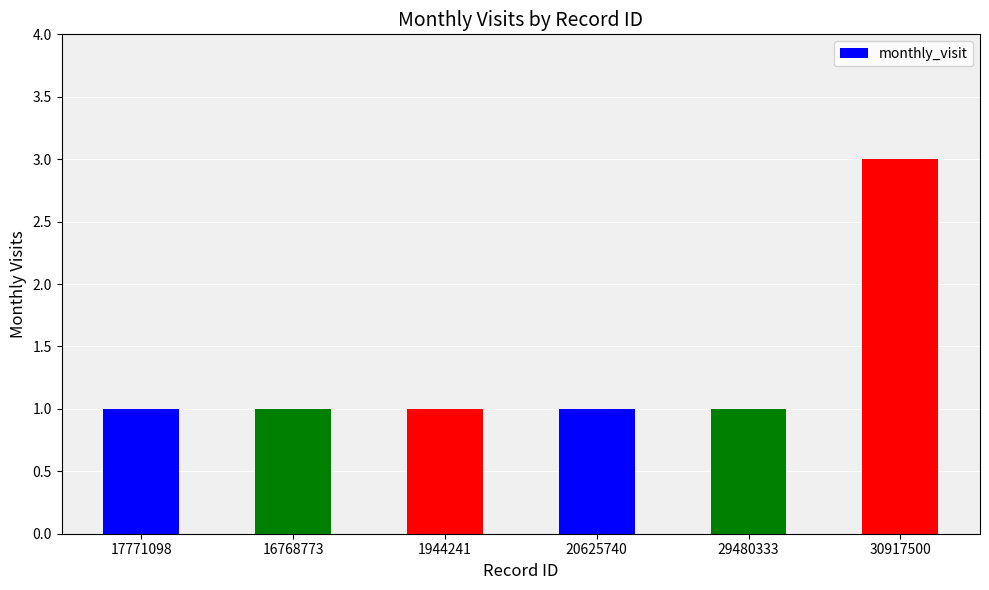

Which has a higher value, 30917500 or 29480333?

30917500